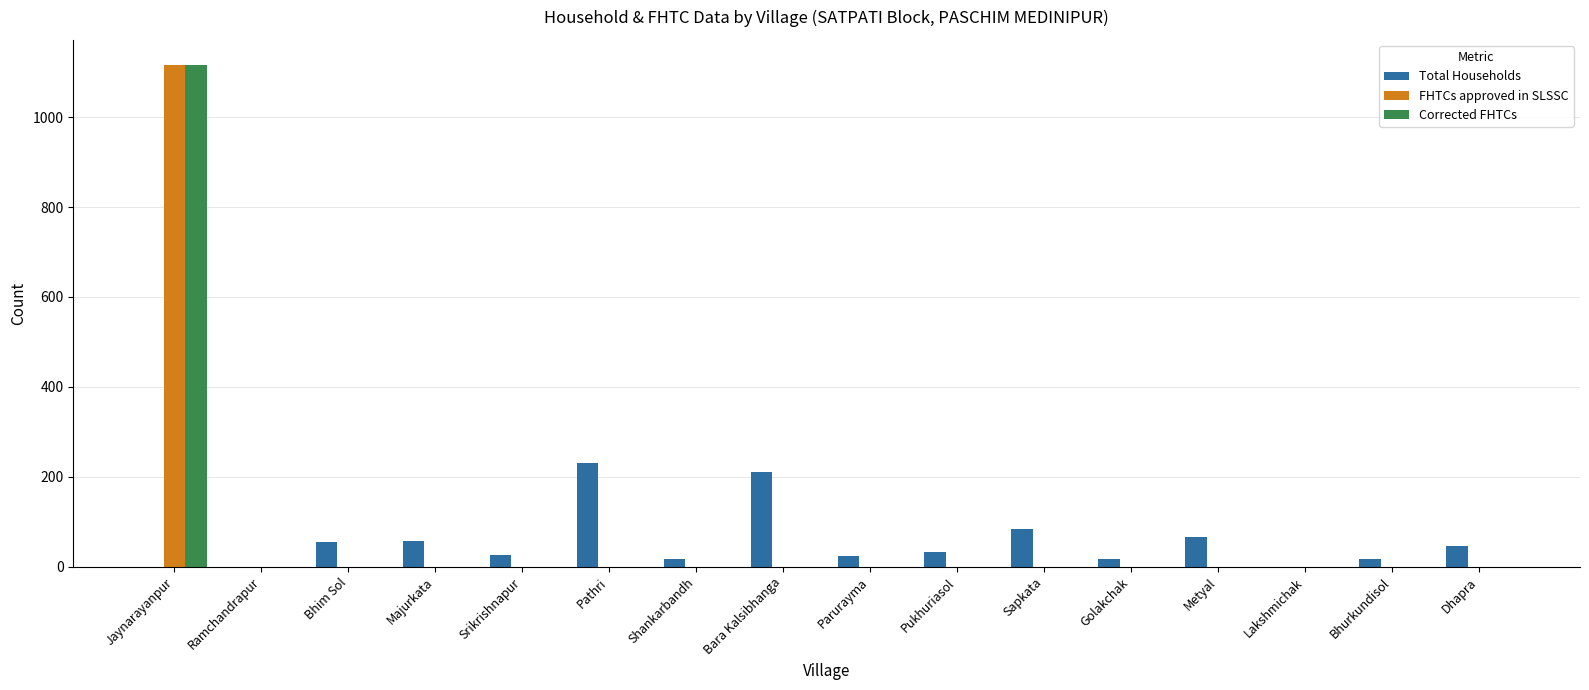

At which category is the sum across all series the highest?

Jaynarayanpur